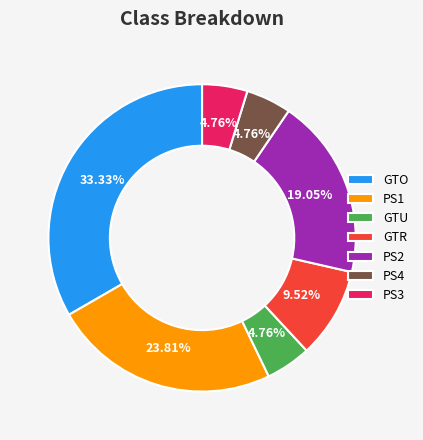

True or false: GTU accounts for 5% of the total.

True